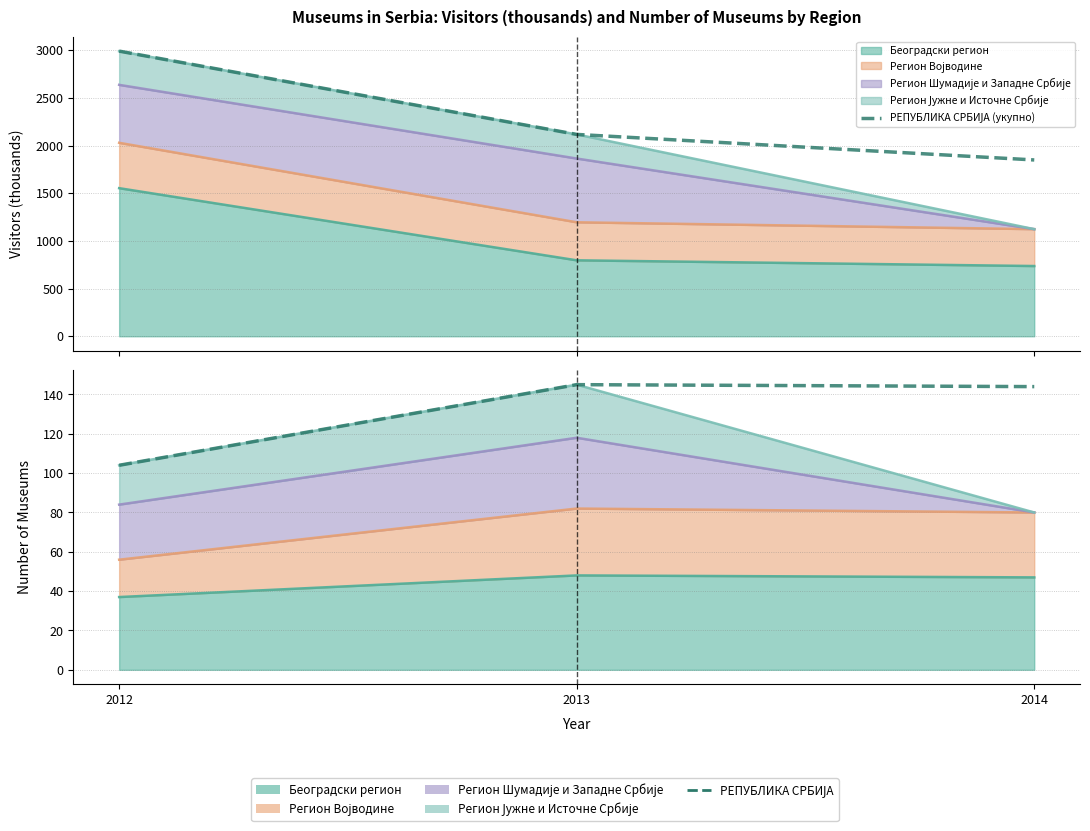

What is the change in value from 2013 to 2014?

-1